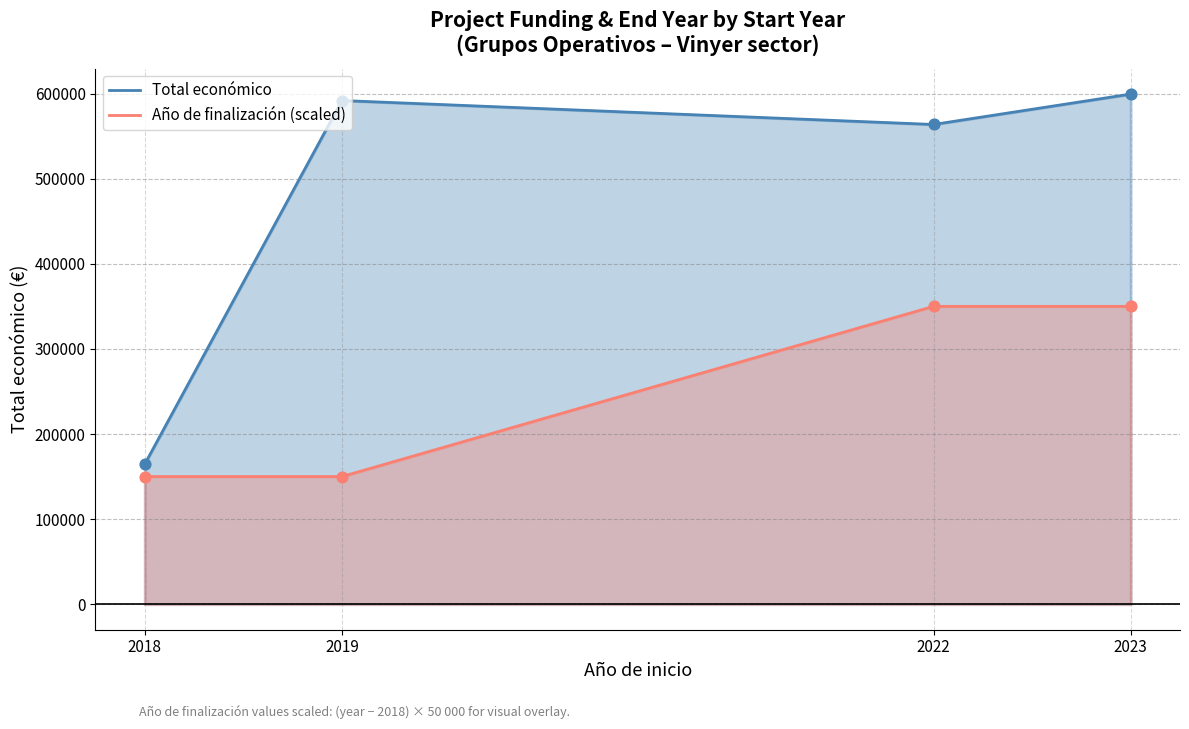

At which category is the sum across all series the highest?

2023